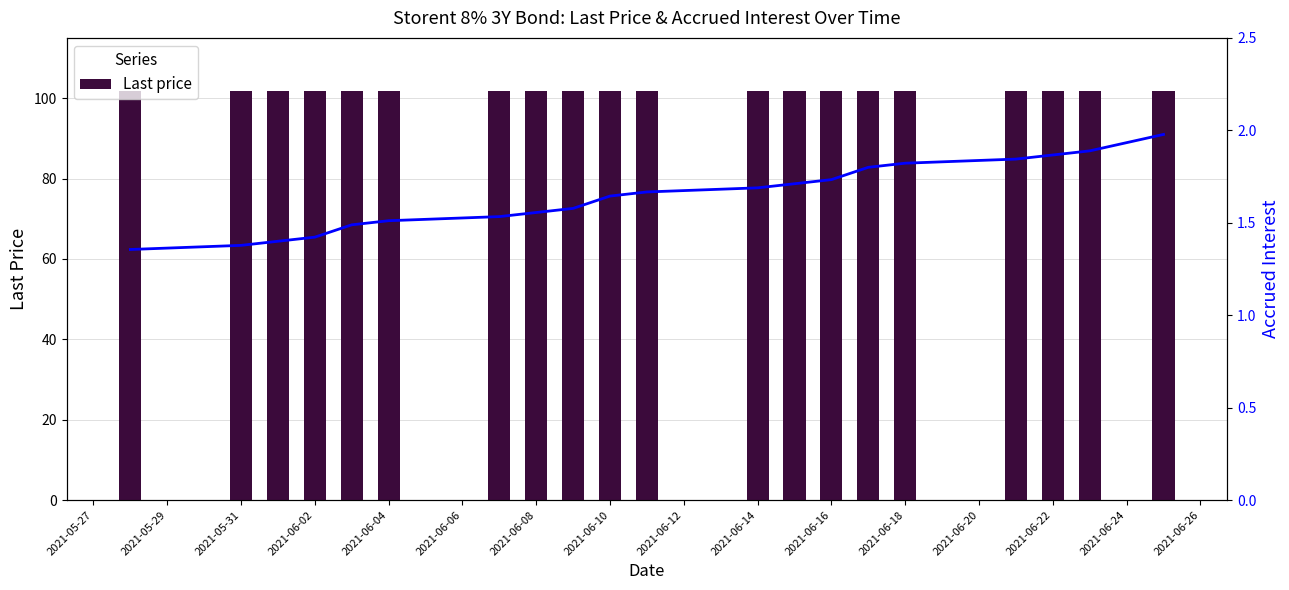

Count the number of data series in this chart.

2